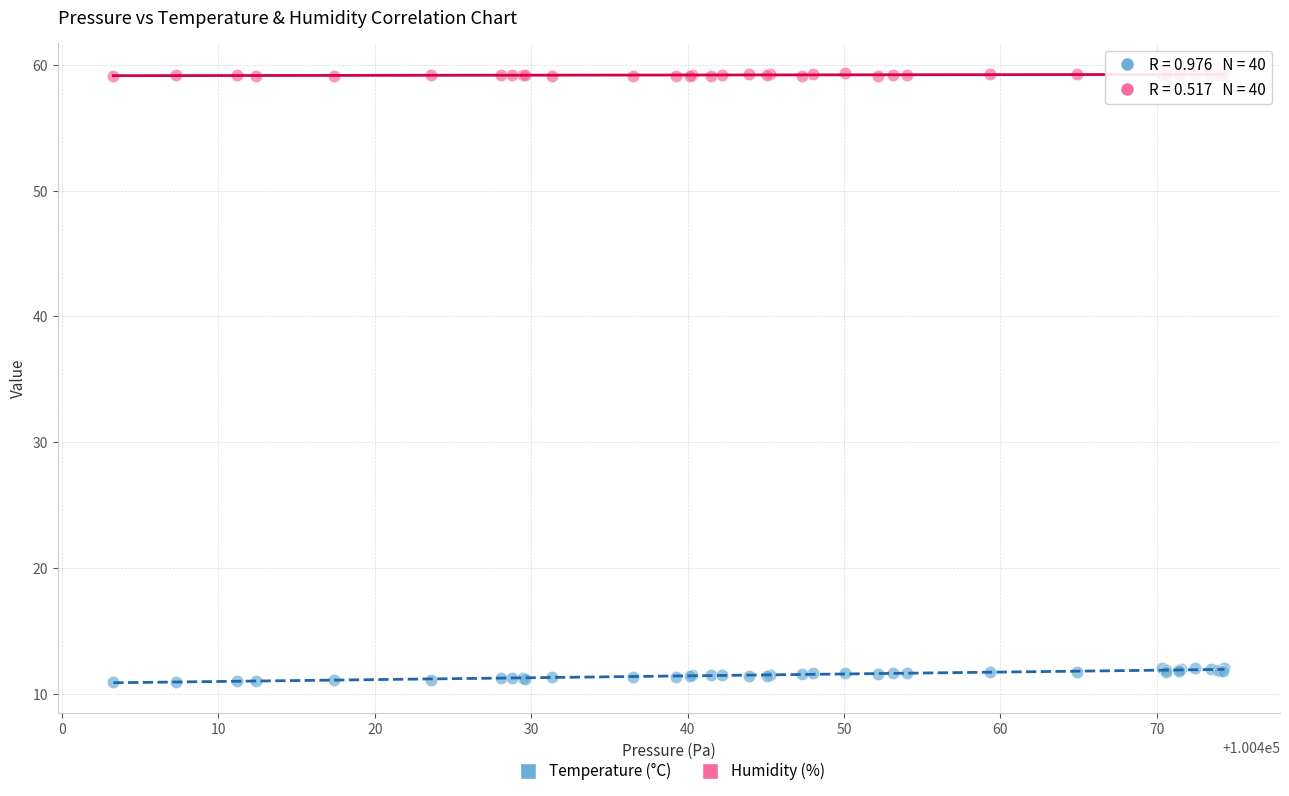

Which series contains the lowest Y value?

Temperature (°C)